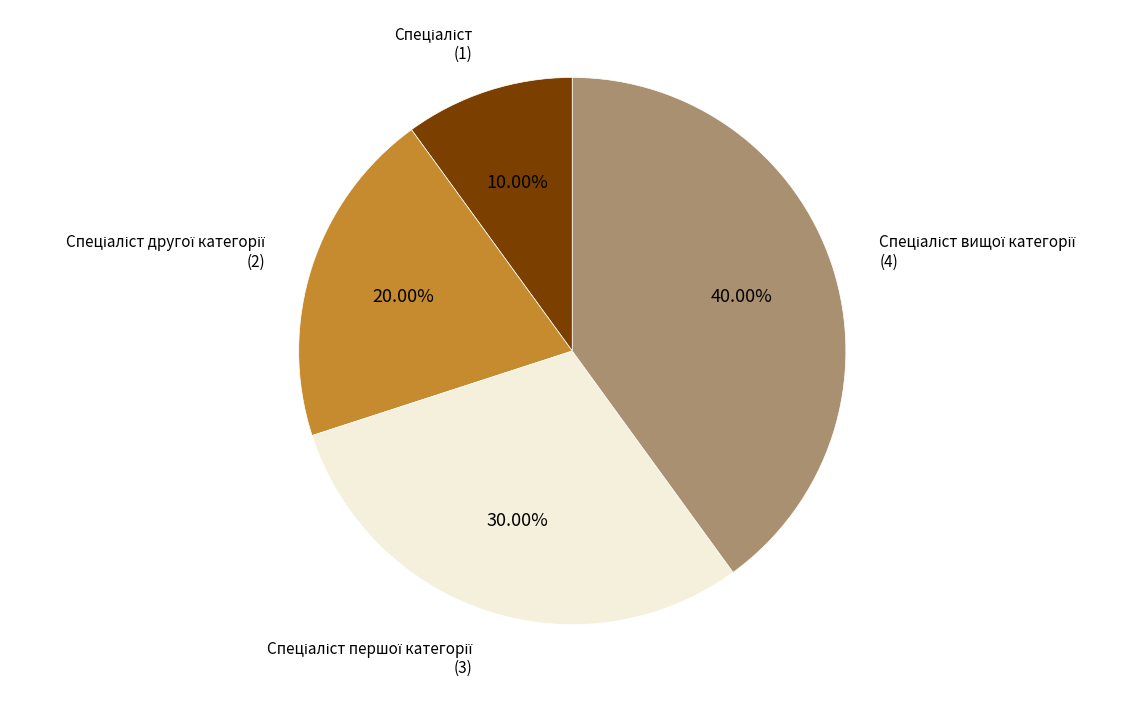

Is there any slice that represents more than half of the pie?

No